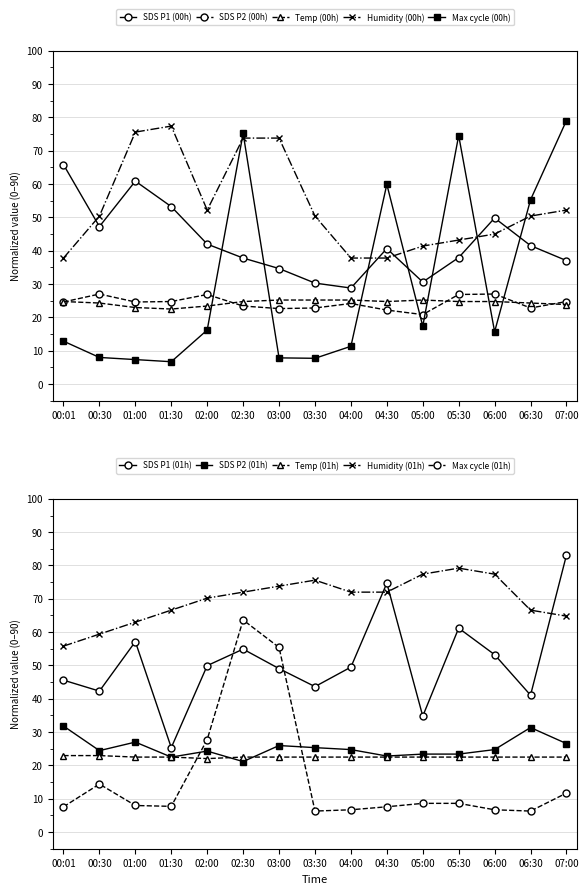

What is the label of the 4th point from the left?

01:30